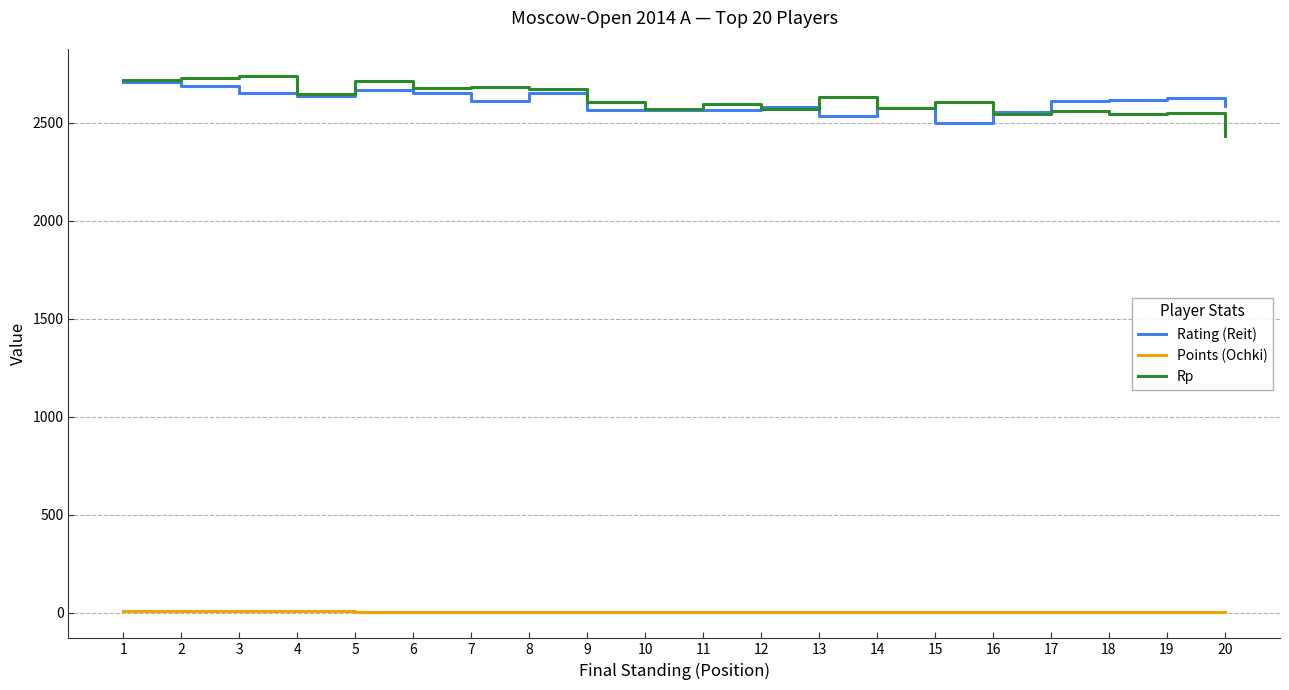

What is the minimum value shown in the chart?

6.5